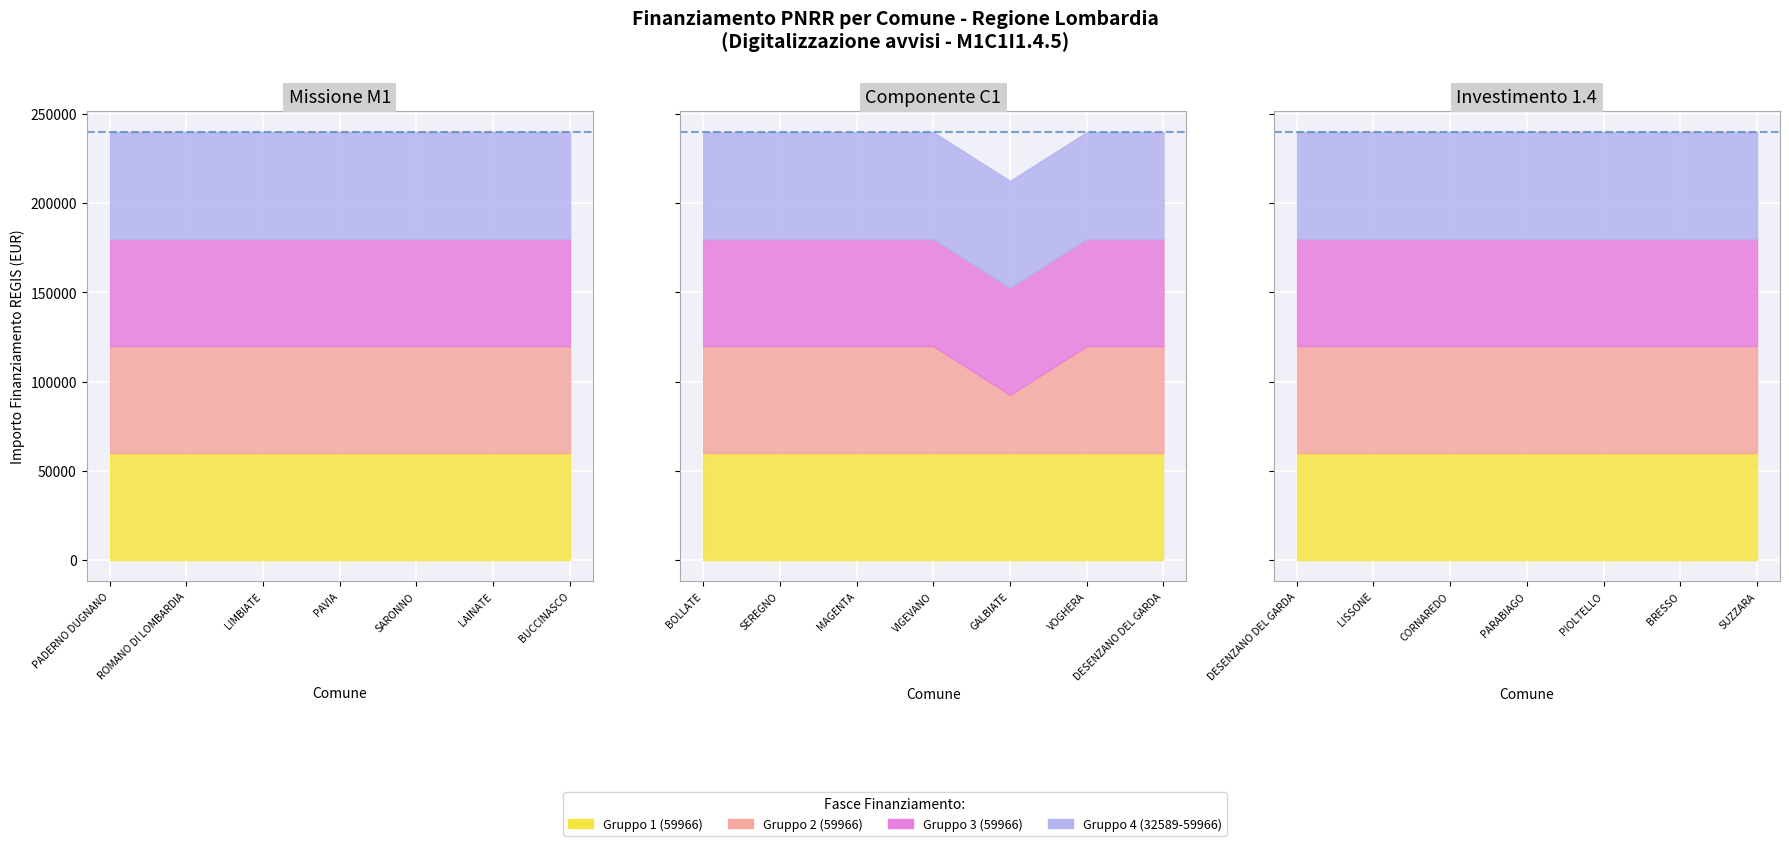

Rank the categories by 1.2 value from lowest to highest.

GALBIATE, PADERNO DUGNANO, ROMANO DI LOMBARDIA, LIMBIATE, PAVIA, SARONNO, LAINATE, BUCCINASCO, BOLLATE, SEREGNO, MAGENTA, VIGEVANO, VOGHERA, DESENZANO DEL GARDA, LISSONE, CORNAREDO, PARABIAGO, PIOLTELLO, BRESSO, SUZZARA